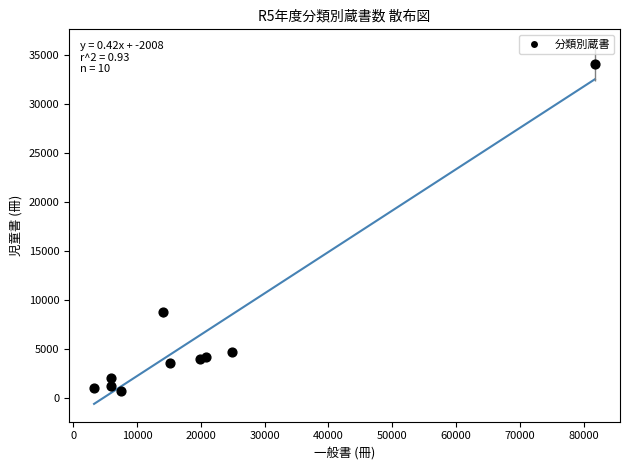

What Y value in the scatter plot is closest to 17365?

8701